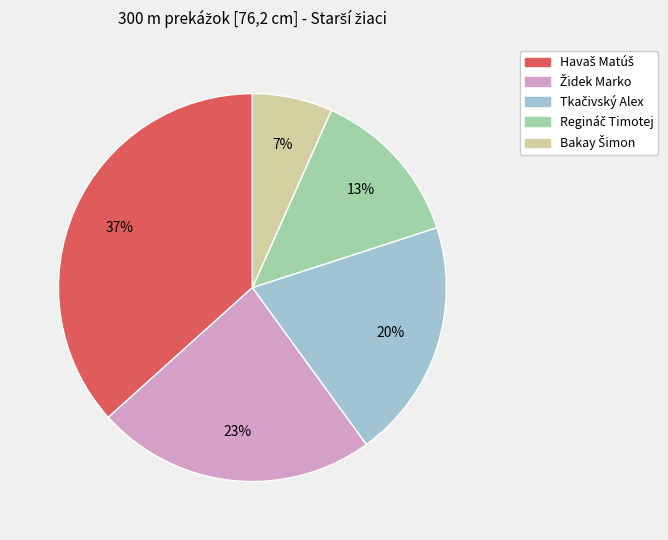

Is there a majority slice in this chart?

No